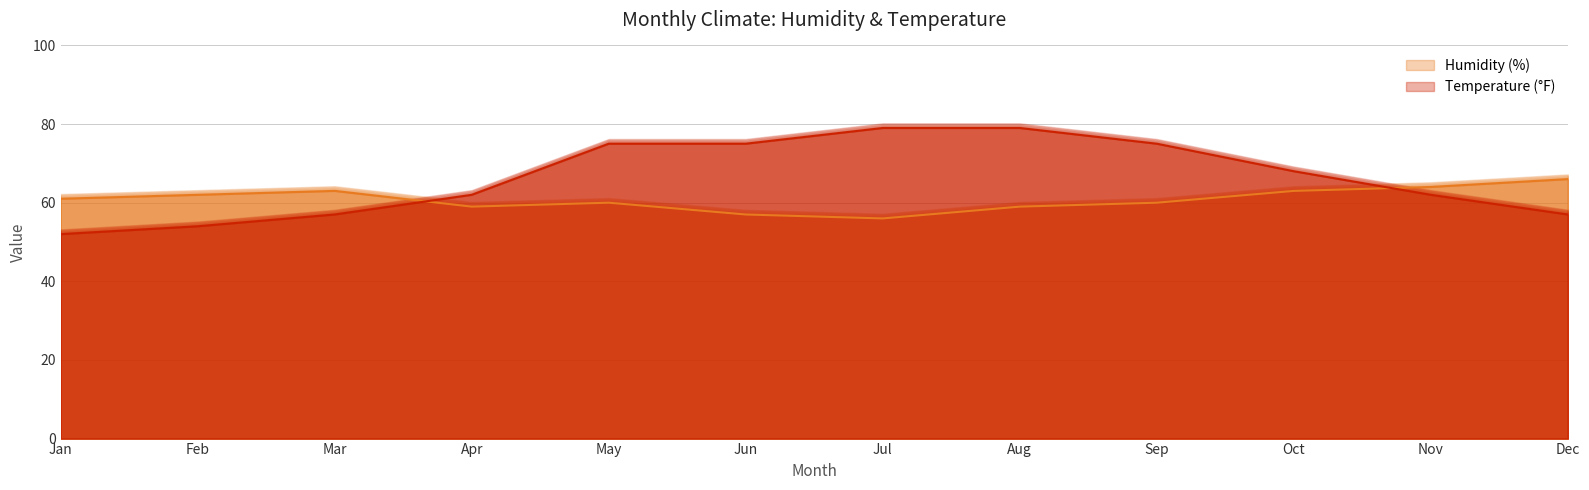

What is the smallest value displayed?

52